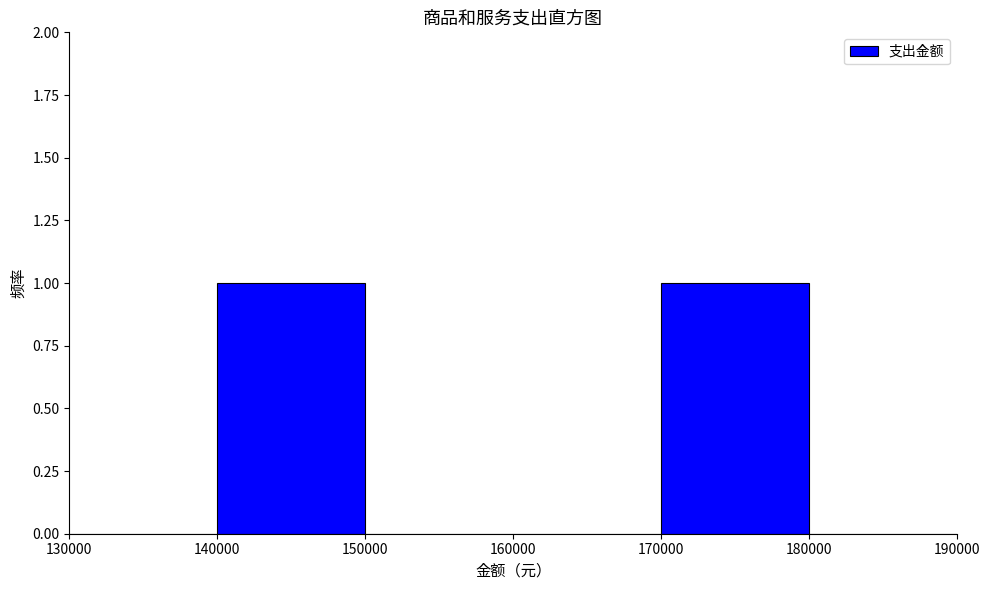

Reading left to right, list every bar in this chart as the range it spans on the x-axis followed by its height. The values are not printed on the chart, so give them approximately, as read against the axis.

130000 to 140000: 0
140000 to 150000: 1
150000 to 160000: 0
160000 to 170000: 0
170000 to 180000: 1
180000 to 190000: 0